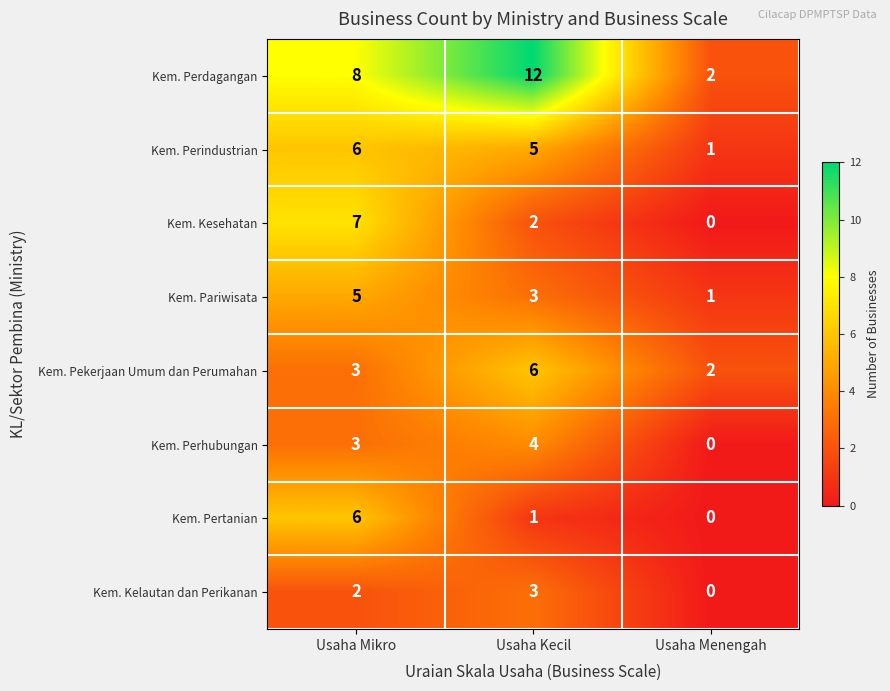

What is the difference between the maximum and minimum values in the Kem. Perdagangan series?

10